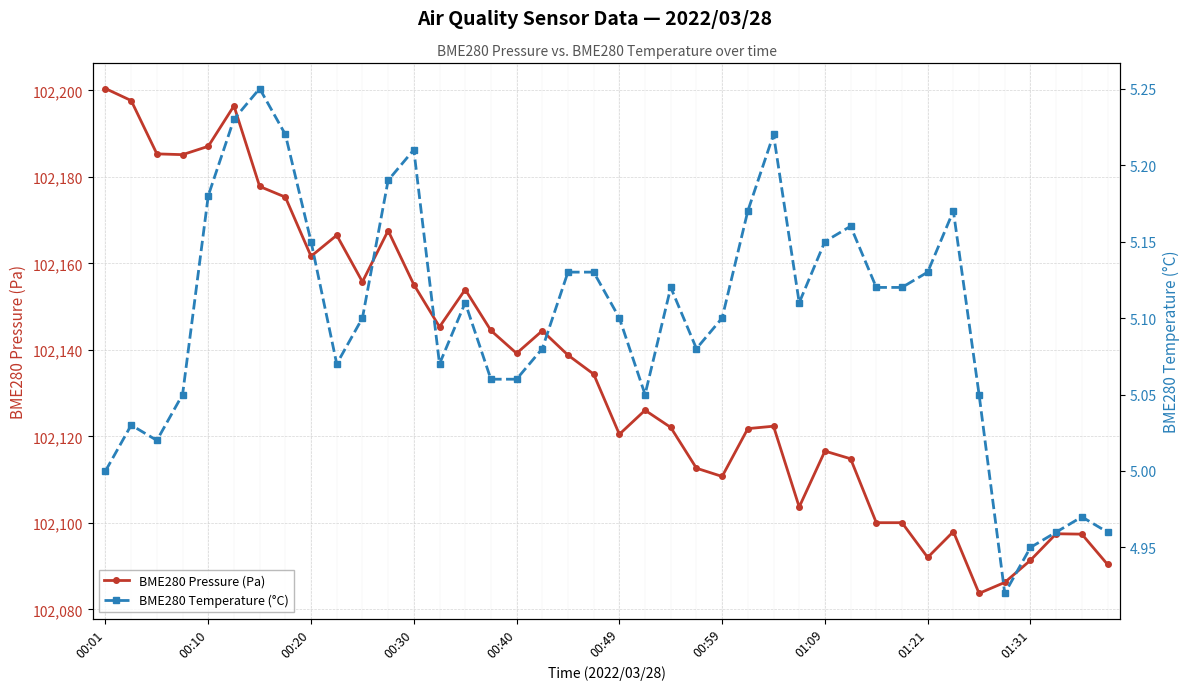

What is the total value across all series at 14?

102159.1